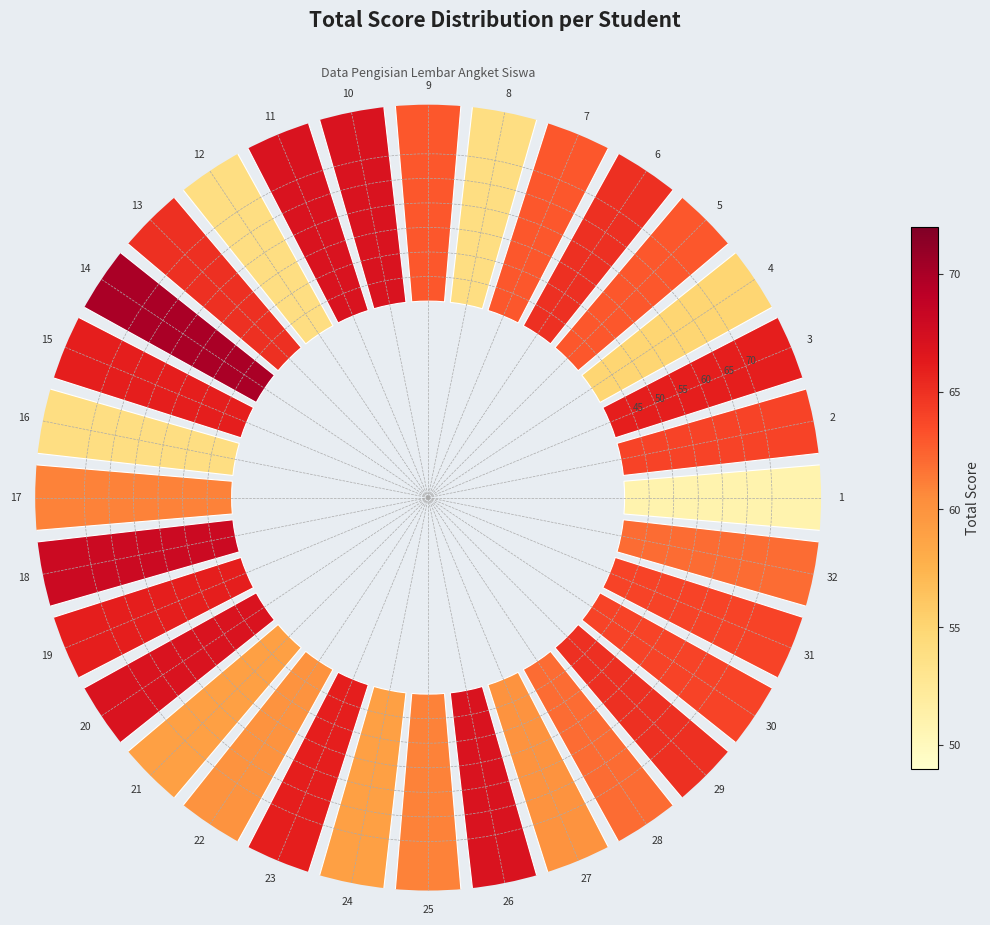

What is the ratio of the value at 15 to the value at 16?

1.2